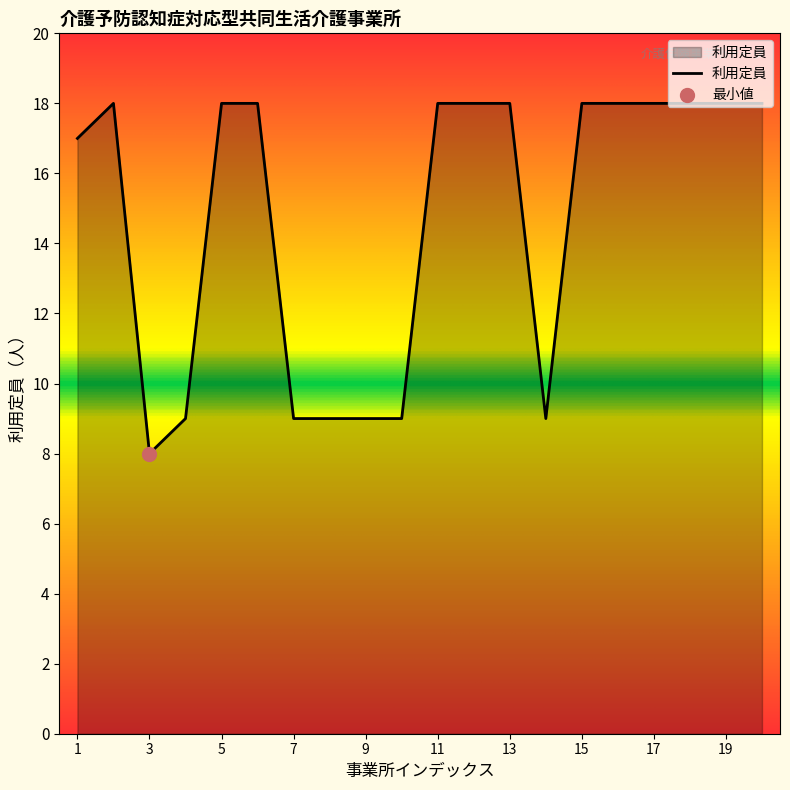

What is the maximum value shown in the chart?

18